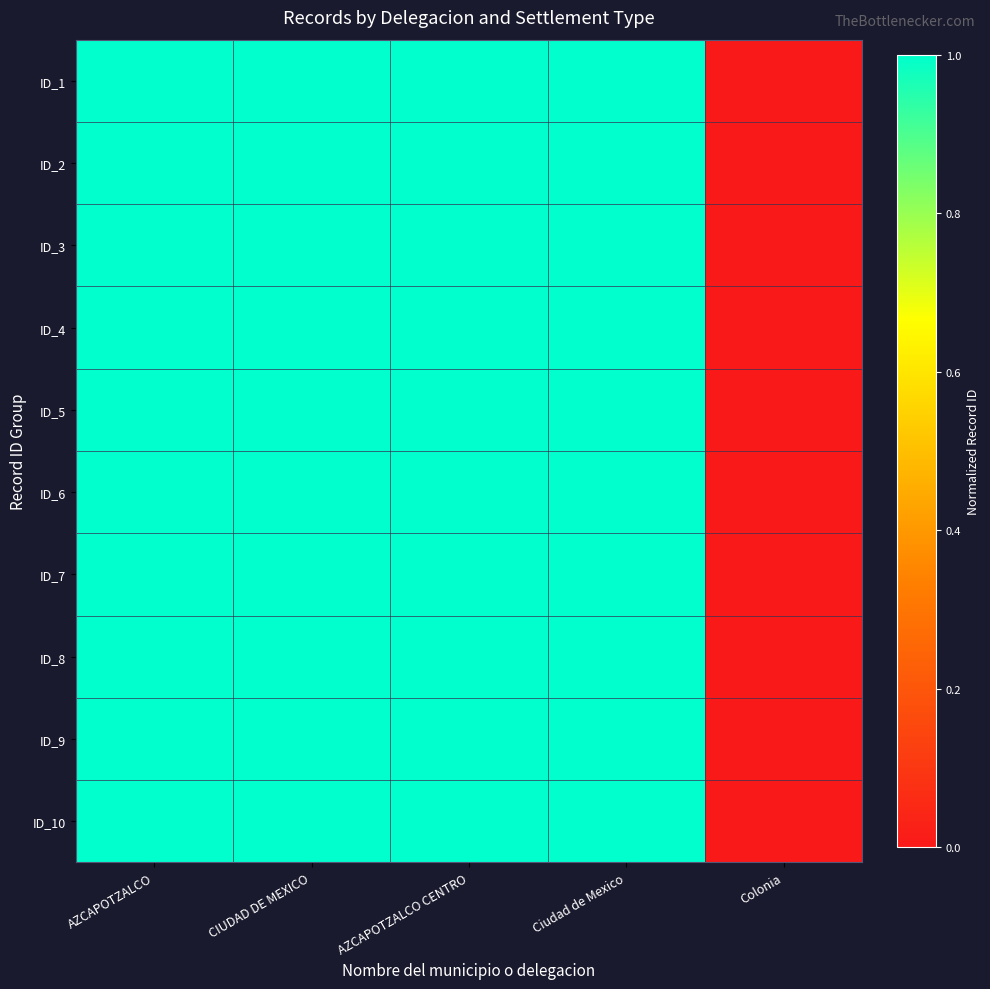

Which has a higher value, Colonia or Ciudad de Mexico?

Ciudad de Mexico